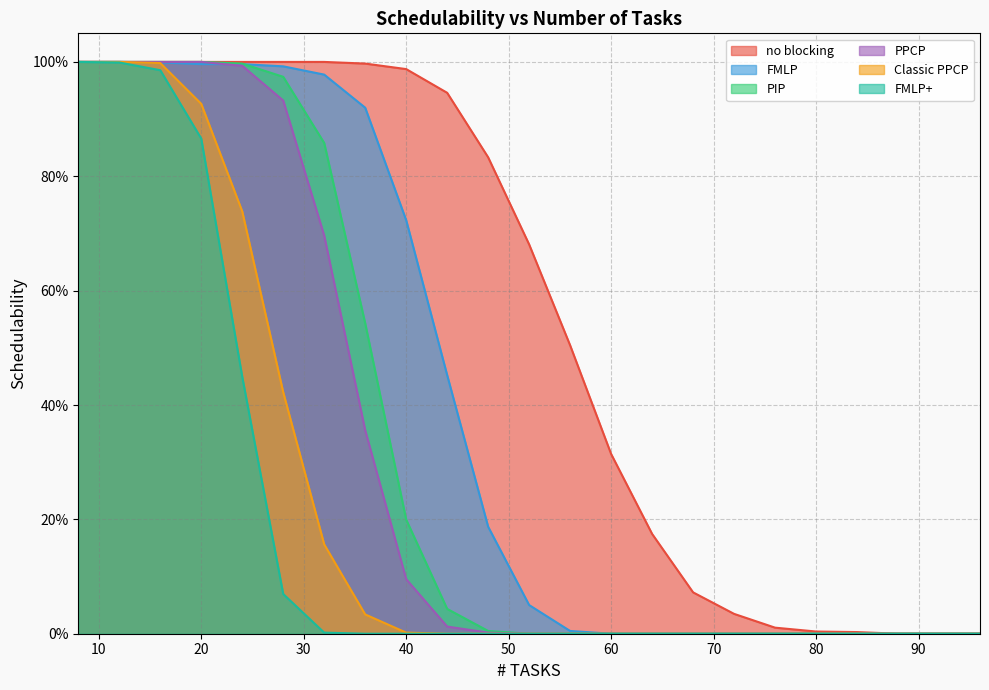

How many positive values does the FMLP series have?

13